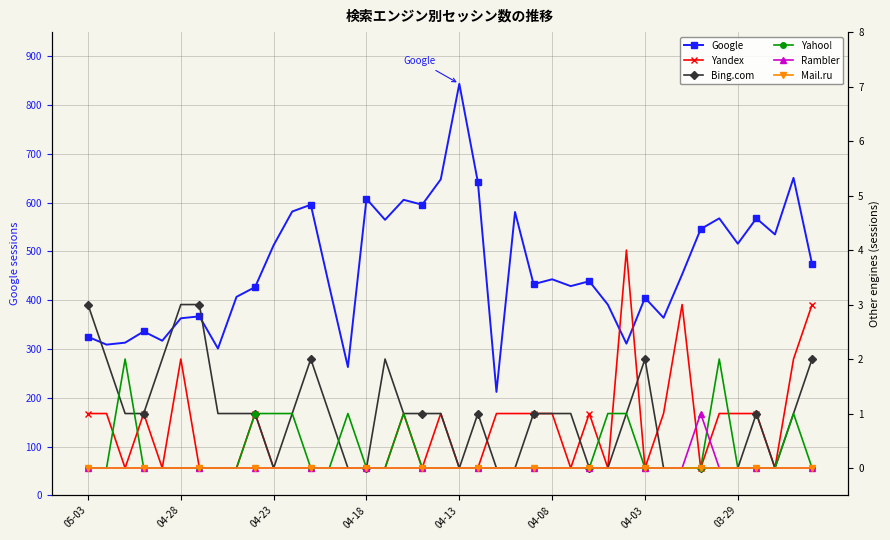

True or false: Google and Rambler intersect in this chart.

False